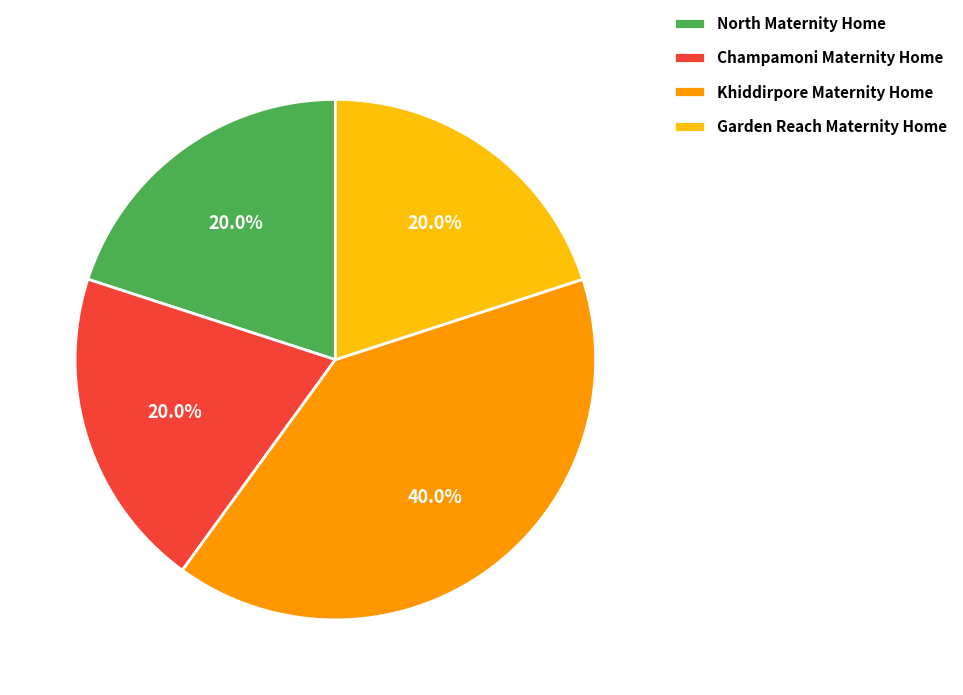

The Champamoni Maternity Home slice represents 31% of the pie. True or false?

False